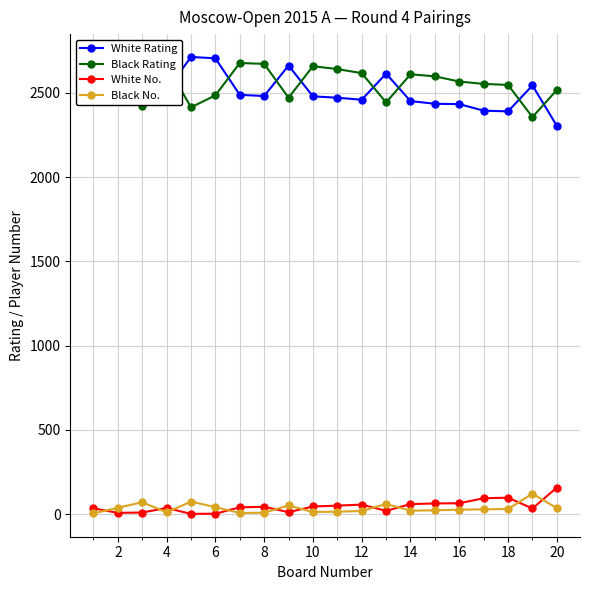

Count the number of categories in the chart.

20